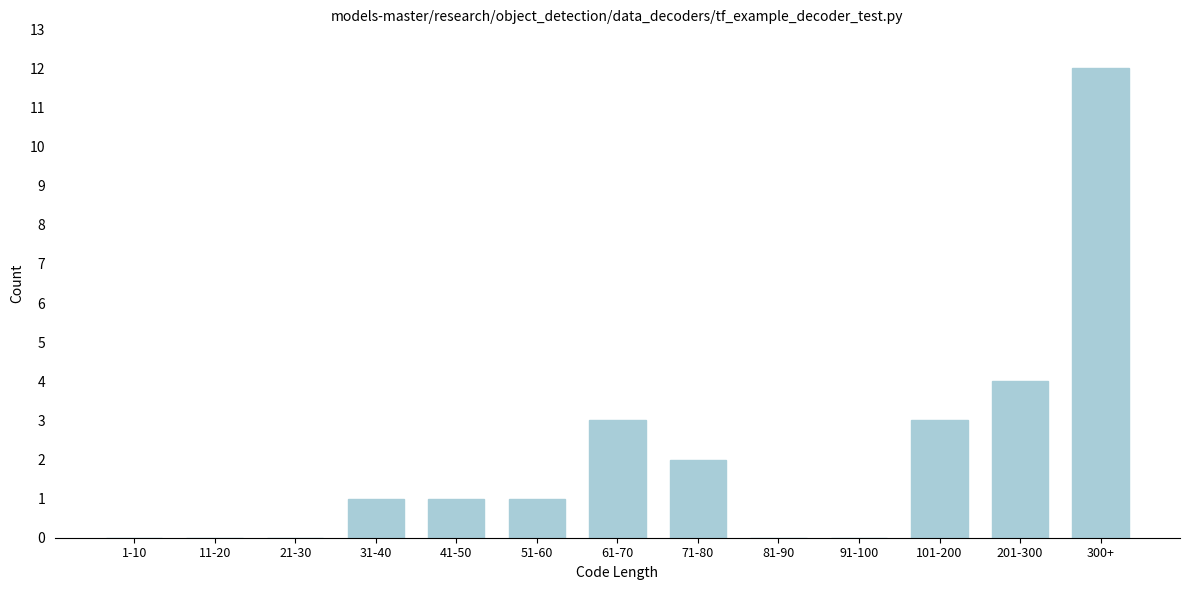

Reading left to right, what are all the values shown in this chart?

1-10=0	11-20=0	21-30=0	31-40=1	41-50=1	51-60=1	61-70=3	71-80=2	81-90=0	91-100=0	101-200=3	201-300=4	300+=12